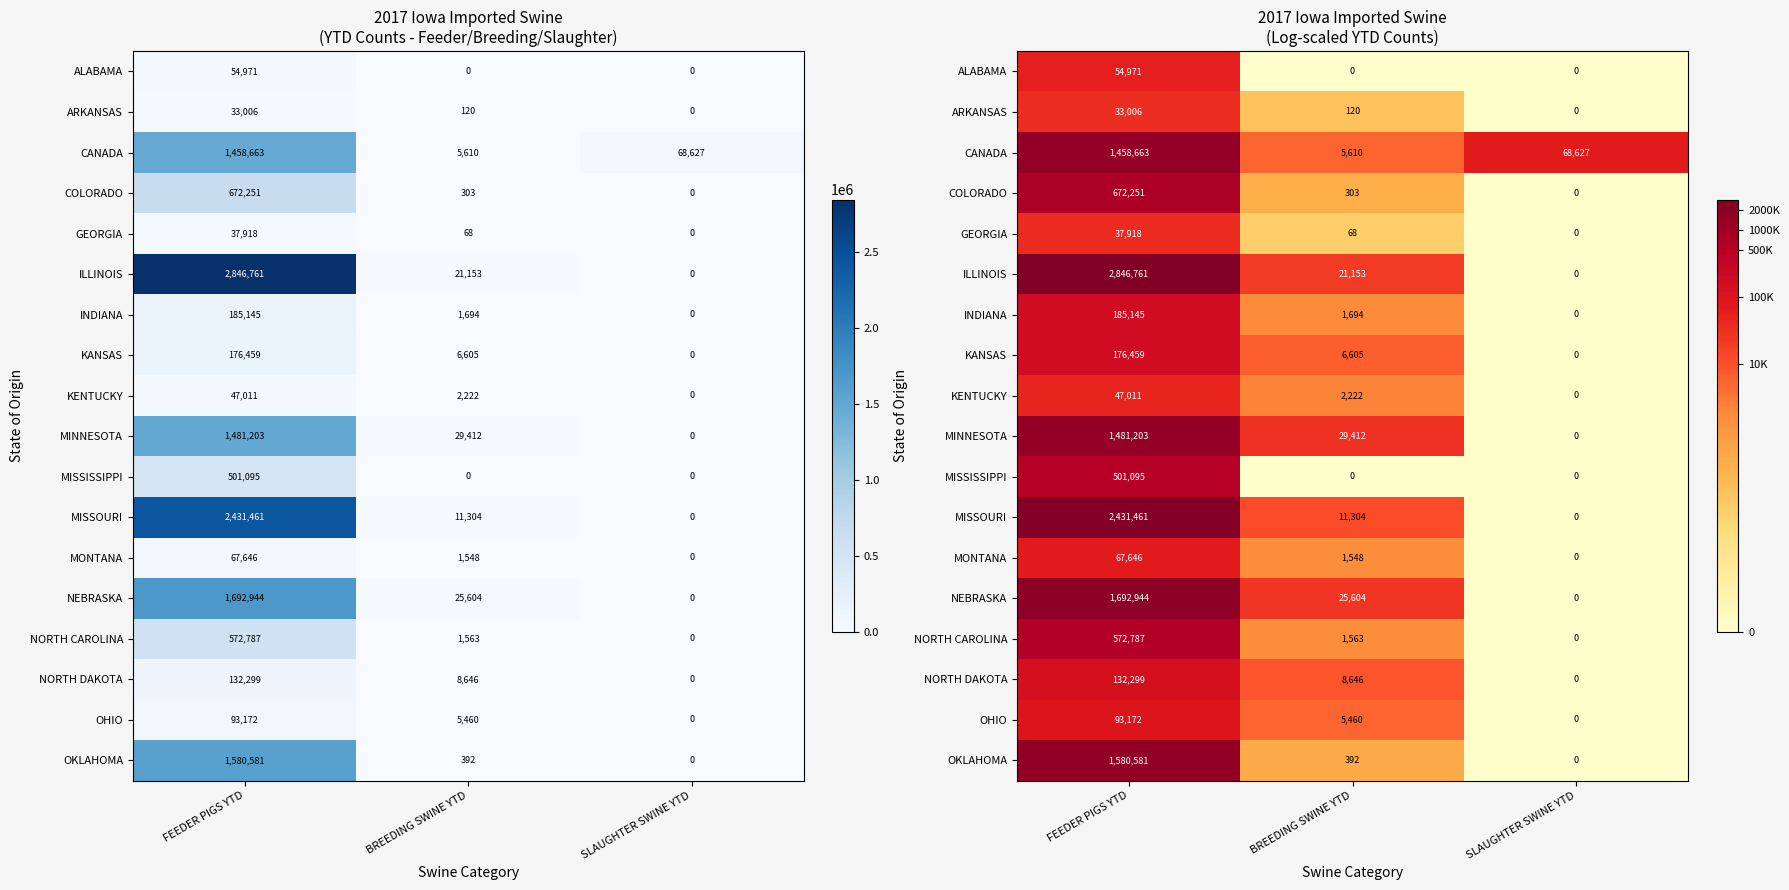

True or false: GEORGIA has a value of 2.9 at FEEDER PIGS YTD.

False